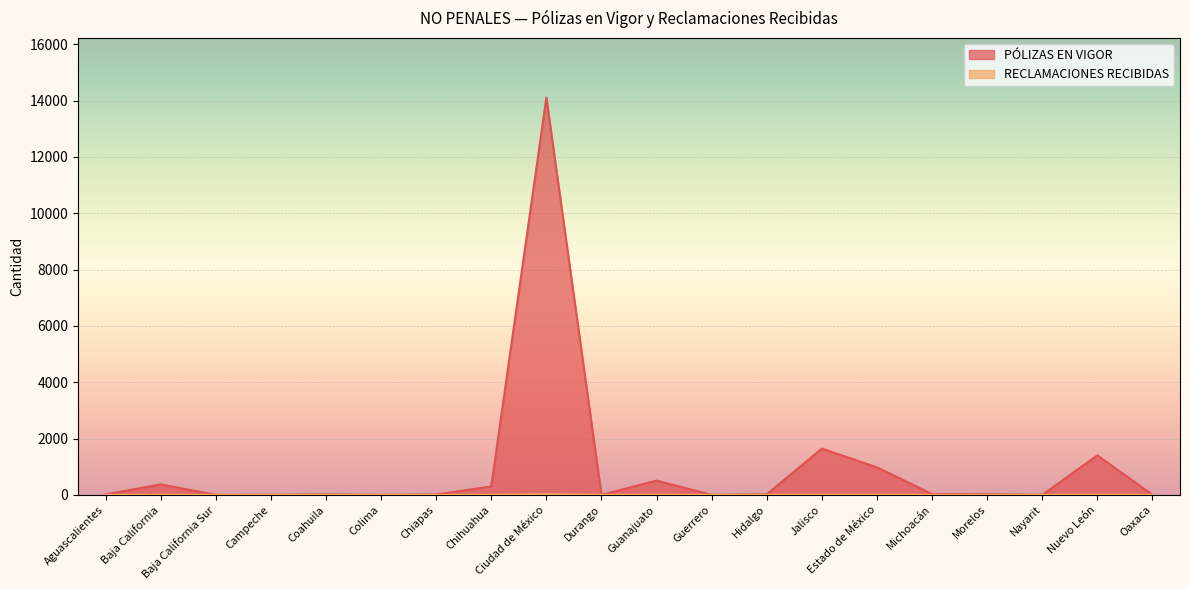

Reading right to left, what are all the values shown in this chart?

PÓLIZAS EN VIGOR: 2	1403	0	24	30	978	1643	20	0	506	0	14111	298	14	0	16	2	0	373	17
RECLAMACIONES RECIBIDAS: 0	0	0	0	0	3	3	0	0	0	0	26	0	0	0	0	0	0	0	0